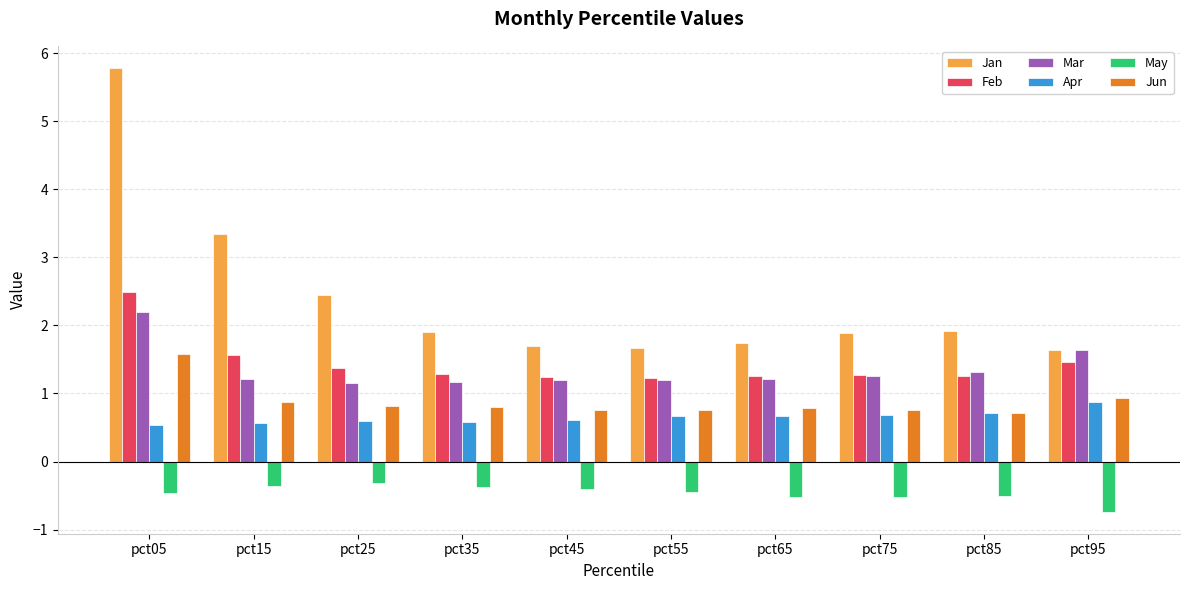

What is the smallest value displayed?

-0.7